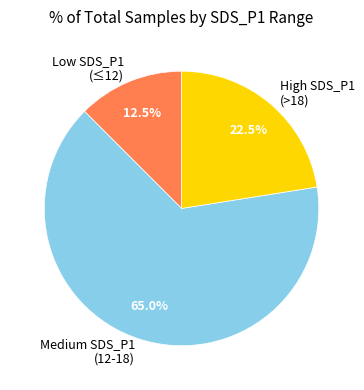

Combined, what portion of the pie is Medium SDS_P1 (12-18) and High SDS_P1 (>18)?

87.5%